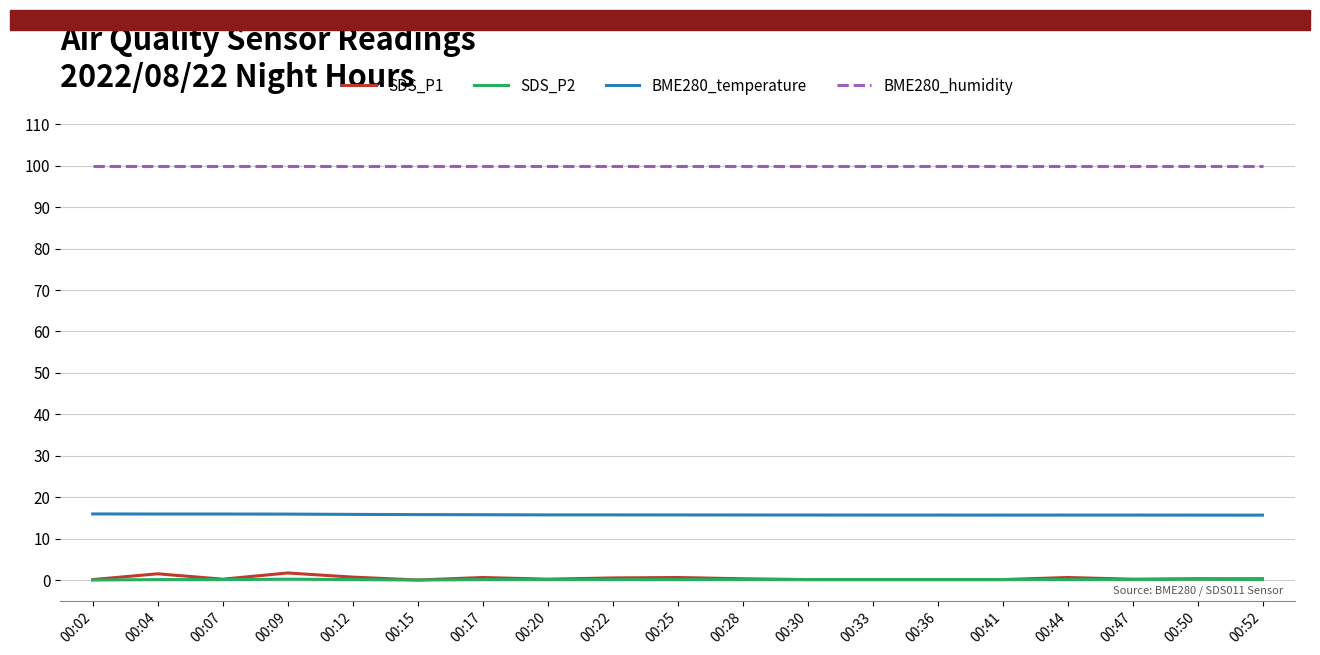

What is the difference between the maximum and second lowest values in the SDS_P2 series?

0.2